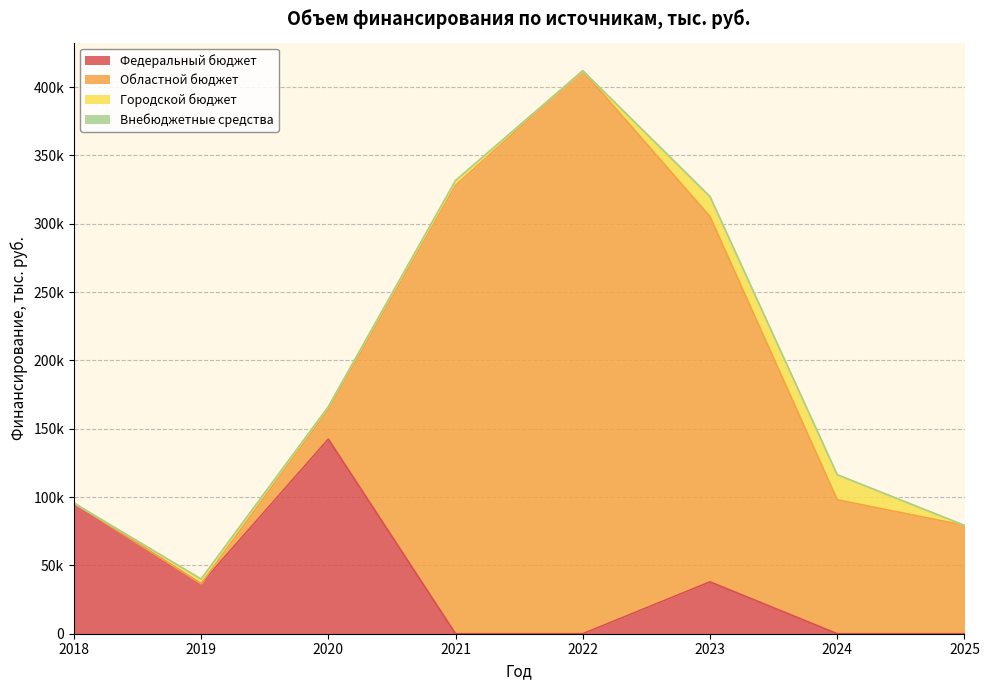

How many values in Федеральный бюджет are above zero?

4